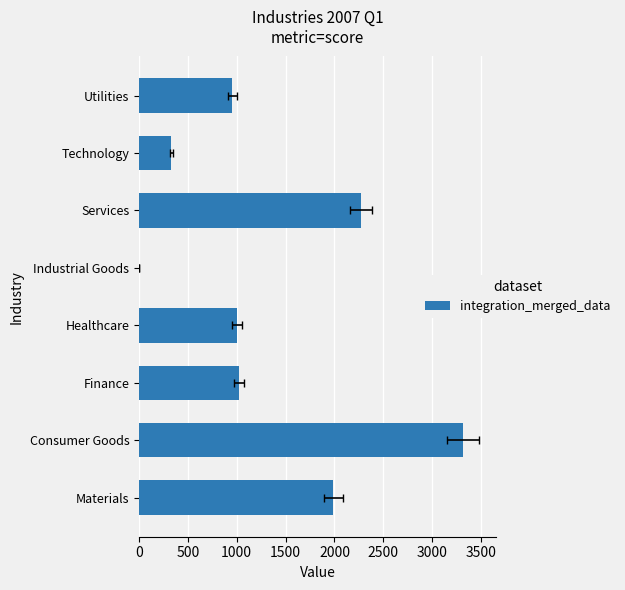

What is the value of the 1st bar from the left?

1988